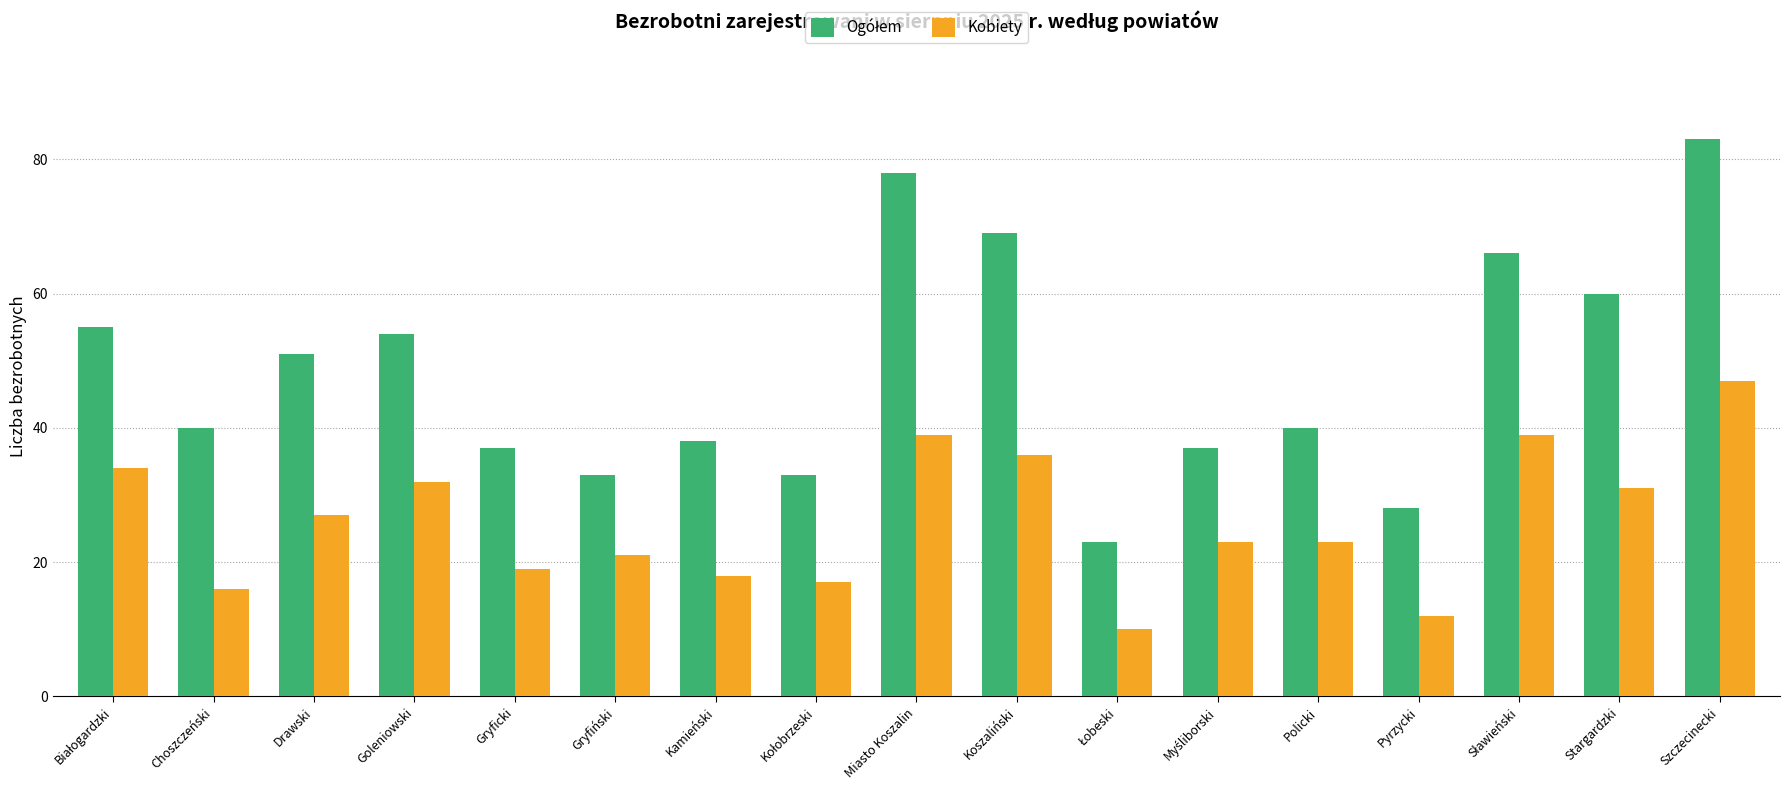

At which category is the sum across all series the highest?

Szczecinecki